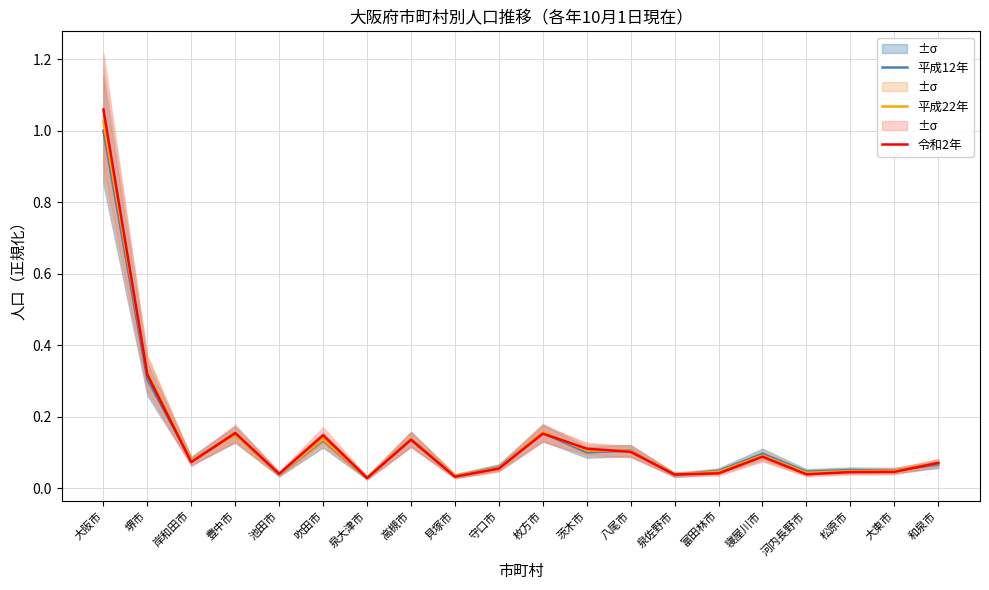

Does the chart have visible grid lines?

Yes